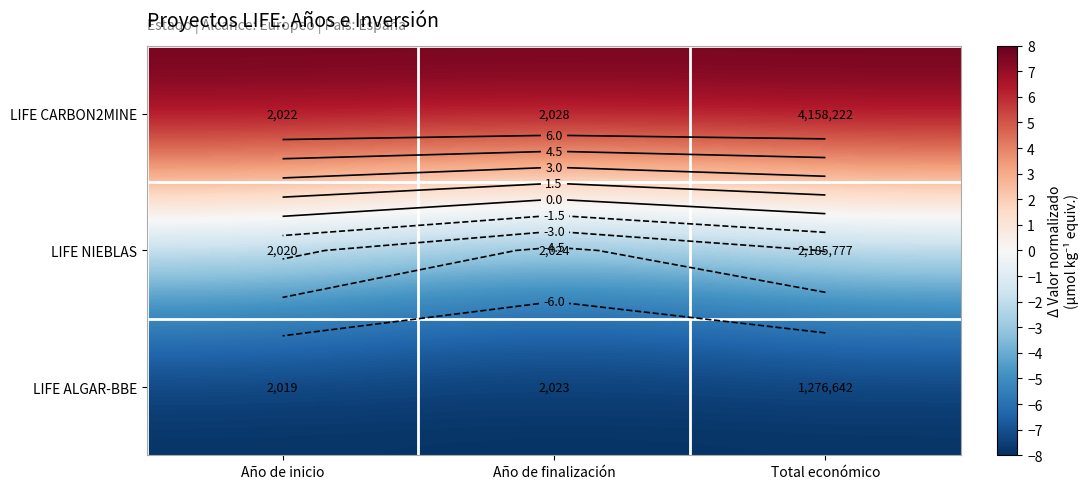

Rank the series at Total económico from lowest to highest value.

LIFE ALGAR-BBE, LIFE NIEBLAS, LIFE CARBON2MINE